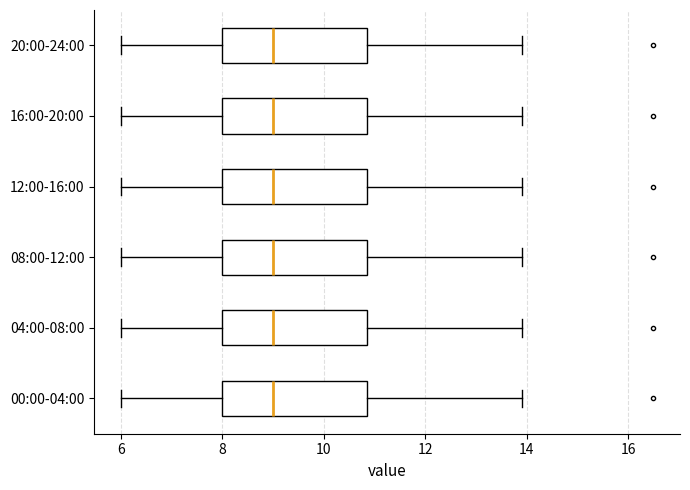

Reading bottom to top, read every box against the x-axis: the position of its median line, the range the box covers, and the ends of its whiskers. The values are not printed on the chart, so give them approximately, as read against the axis.

00:00-04:00: median 9.0, box 8.0 to 10.8, whiskers 6.0 to 14.0
04:00-08:00: median 9.0, box 8.0 to 10.8, whiskers 6.0 to 14.0
08:00-12:00: median 9.0, box 8.0 to 10.8, whiskers 6.0 to 14.0
12:00-16:00: median 9.0, box 8.0 to 10.8, whiskers 6.0 to 14.0
16:00-20:00: median 9.0, box 8.0 to 10.8, whiskers 6.0 to 14.0
20:00-24:00: median 9.0, box 8.0 to 10.8, whiskers 6.0 to 14.0